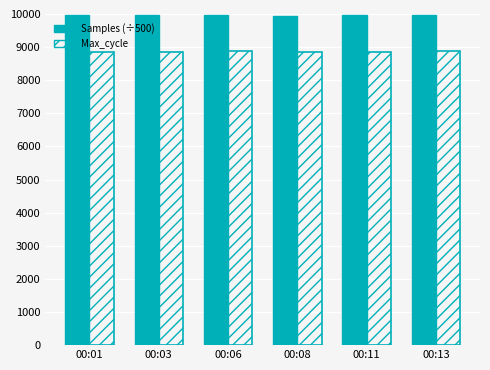

What are all the series names shown in the legend?

Samples (÷500), Max_cycle